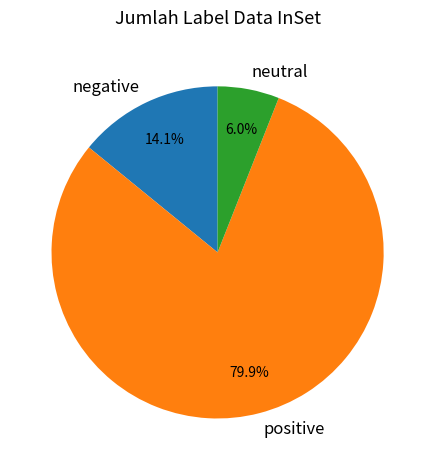

Combined, do neutral and positive account for over 50%?

Yes